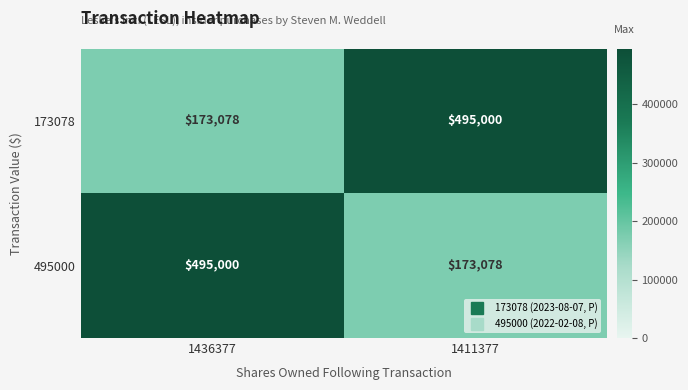

What is the maximum value shown in the chart?

495000